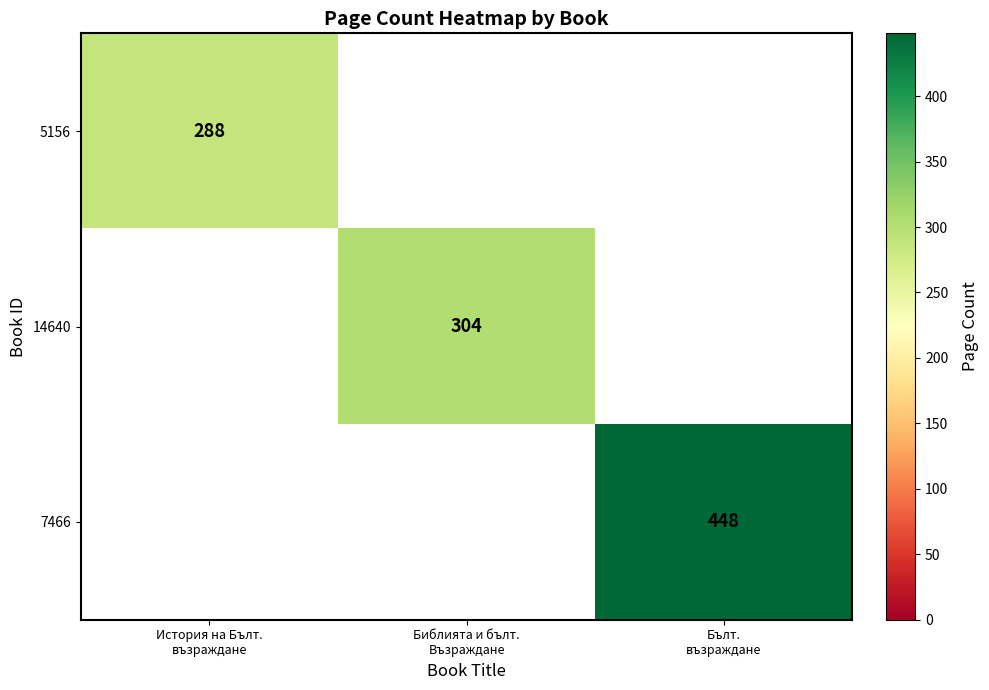

The value of 7466 at Бълт. възраждане is 704.4. True or false?

False